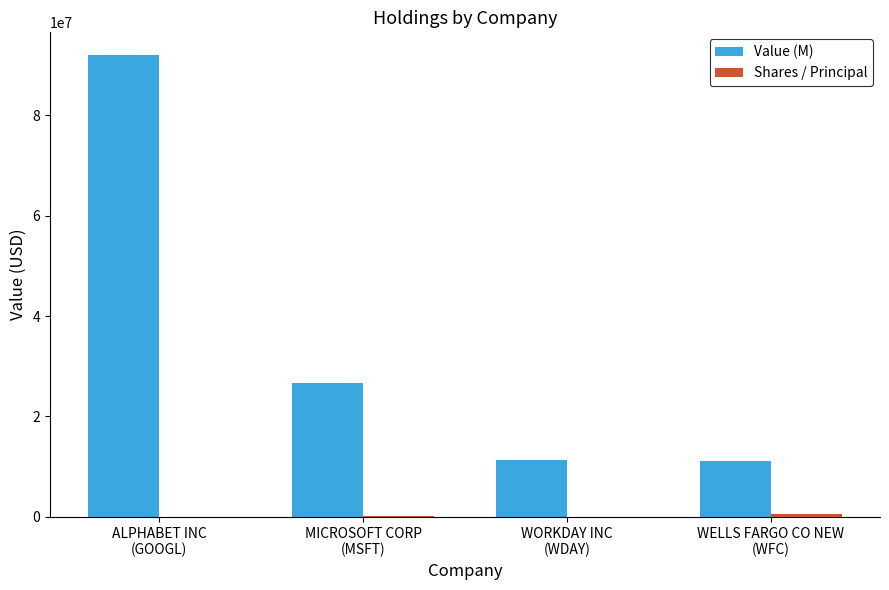

What is the sum of all Value (M) values?

141063000